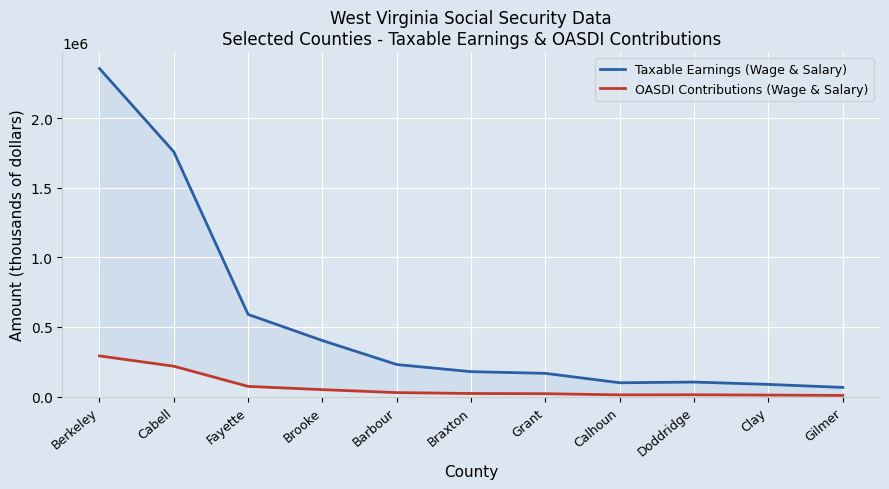

What is the total value across all series at Barbour?

258704